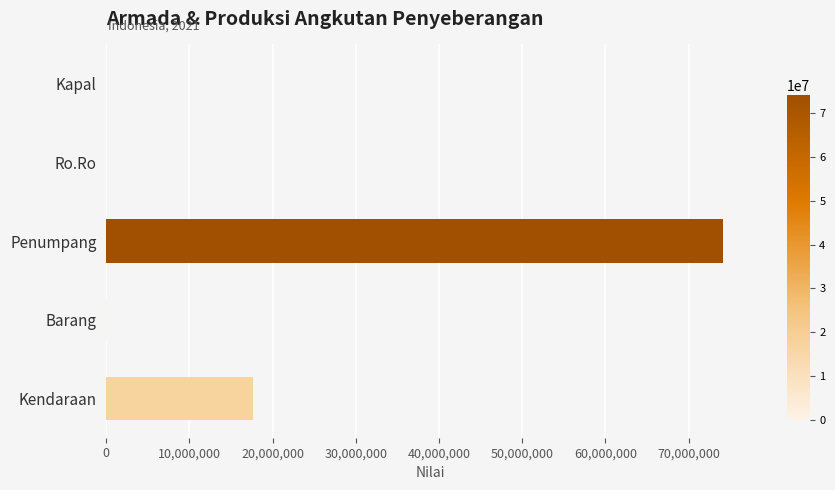

What is the sum of all values?

91887558